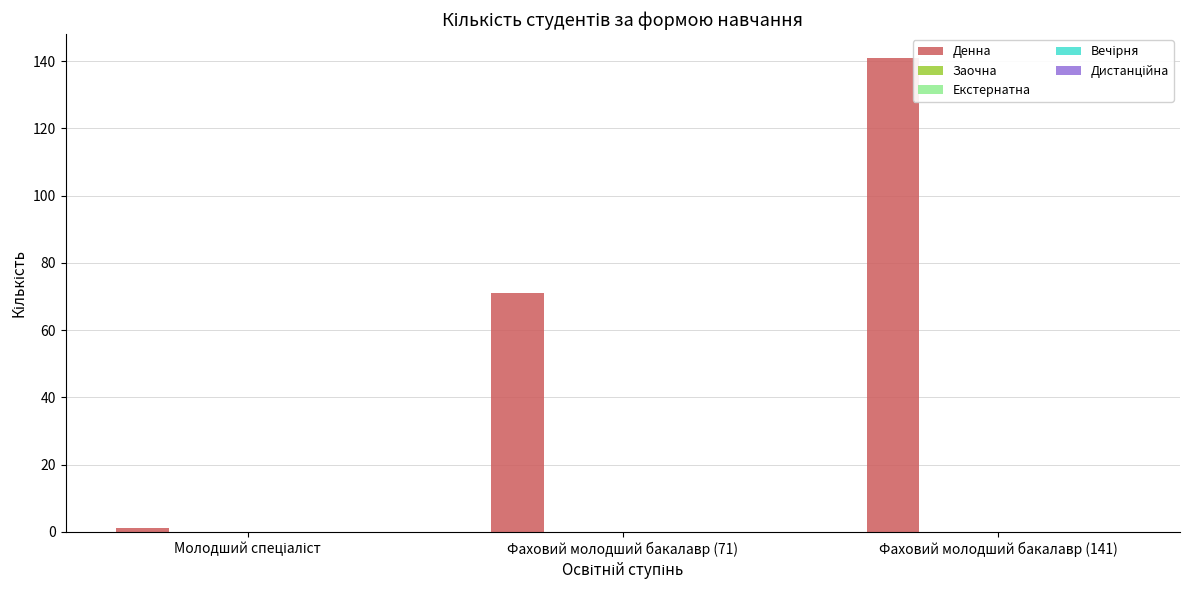

What is the difference between the second highest and minimum values?

70